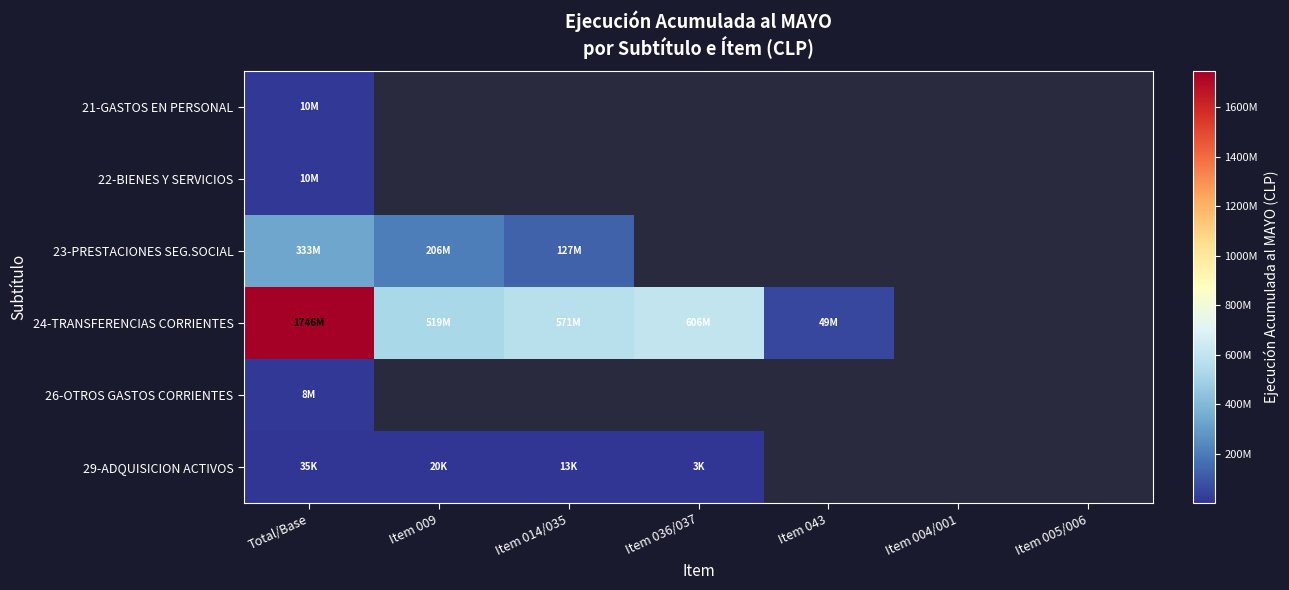

What is the minimum value for 24-TRANSFERENCIAS CORRIENTES?

49097219.0